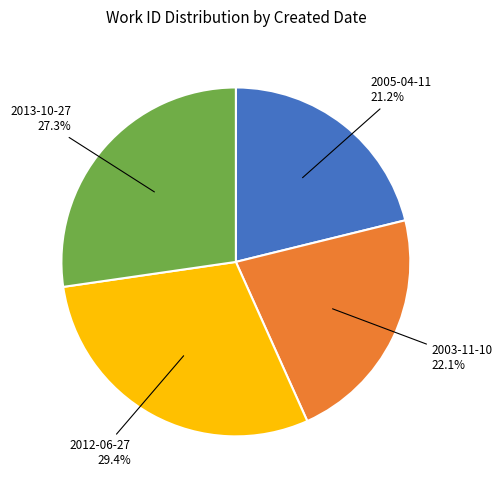

What is the ratio of the value at 2005-04-11 to the value at 2013-10-27?

0.8